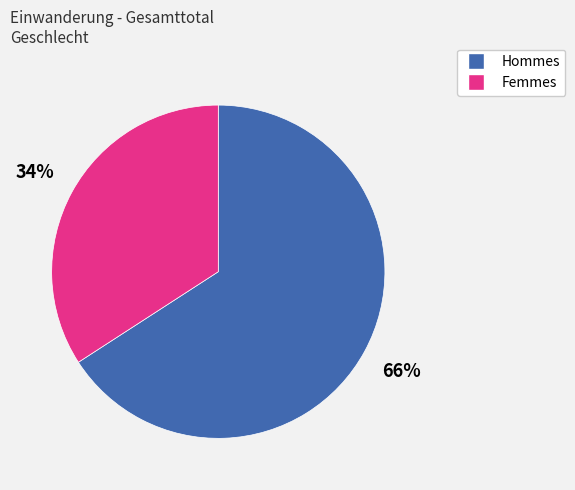

Does any single category account for the majority?

Yes